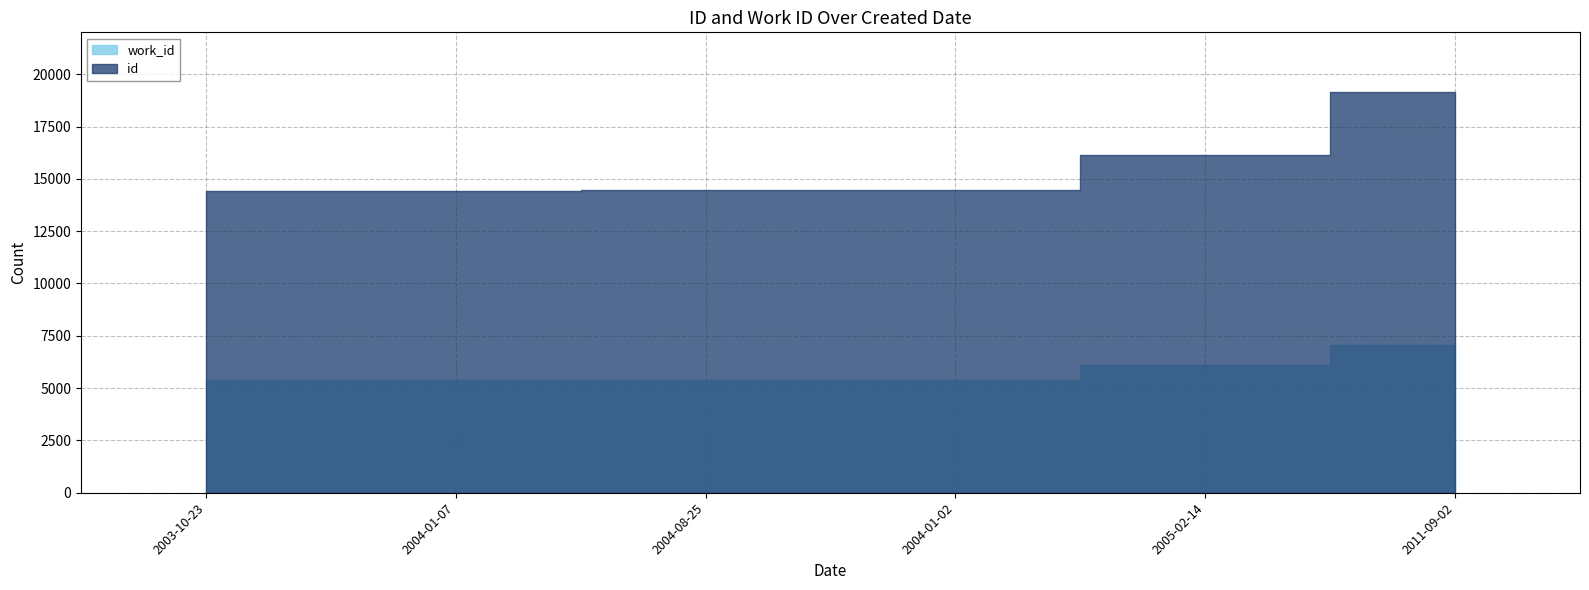

What is the spread (max minus min) of values at 2005-02-14?

10030